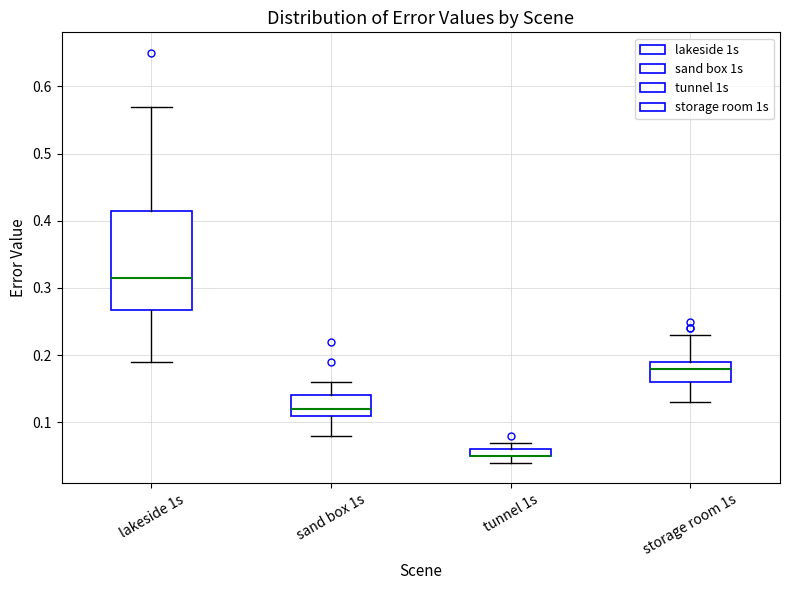

Comparing the boxes themselves (not the whiskers), which one is the tallest?

lakeside 1s